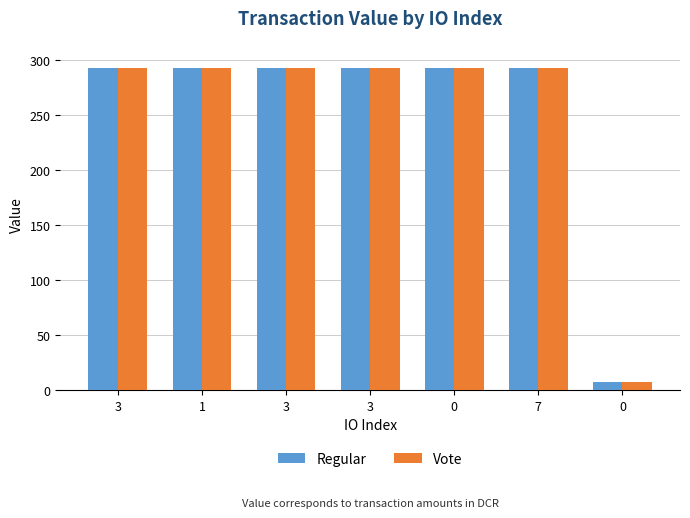

Rank the series by their maximum value, from lowest to highest.

Regular, Vote